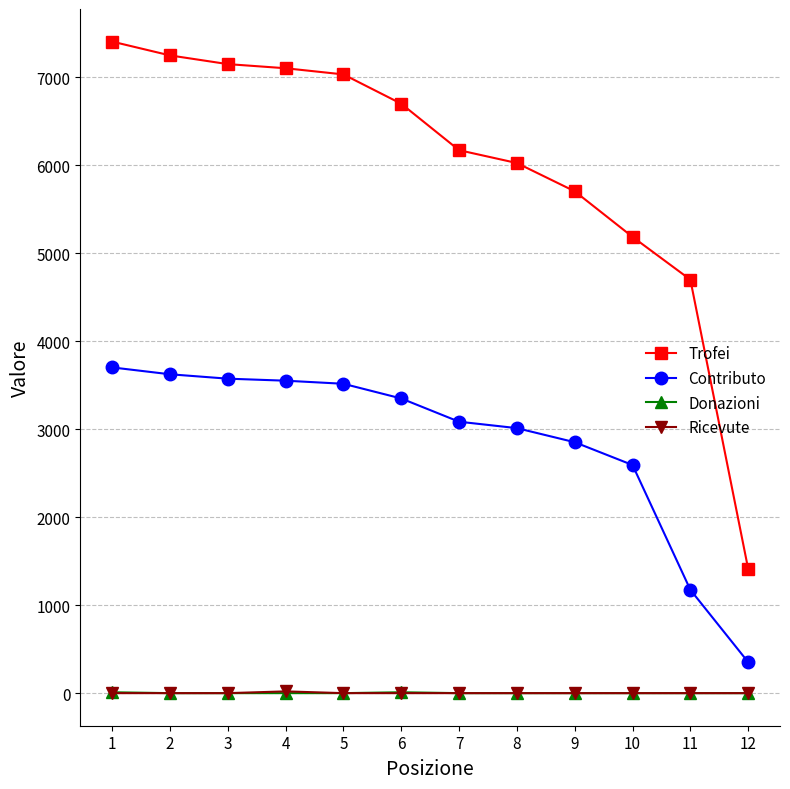

How many series are shown in this chart?

4